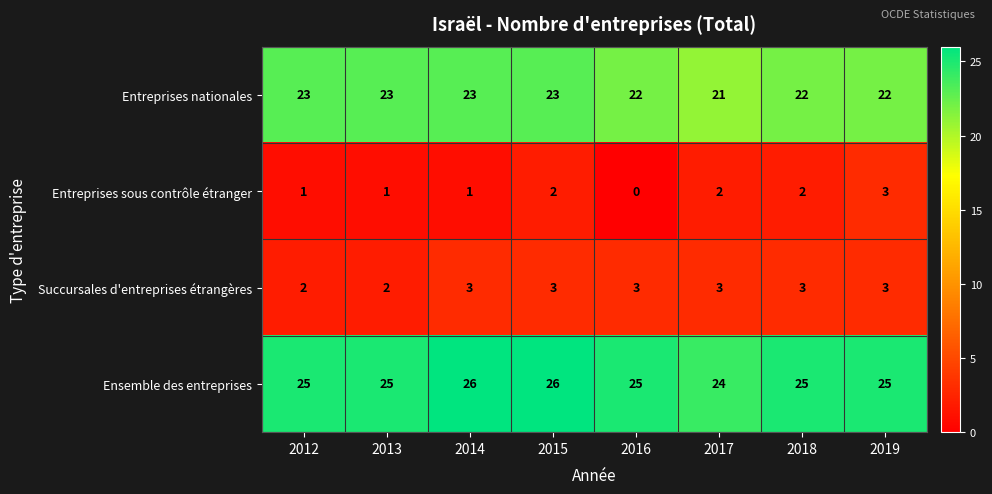

What is the sum of the Entreprises nationales values at 2018 and 2016?

44